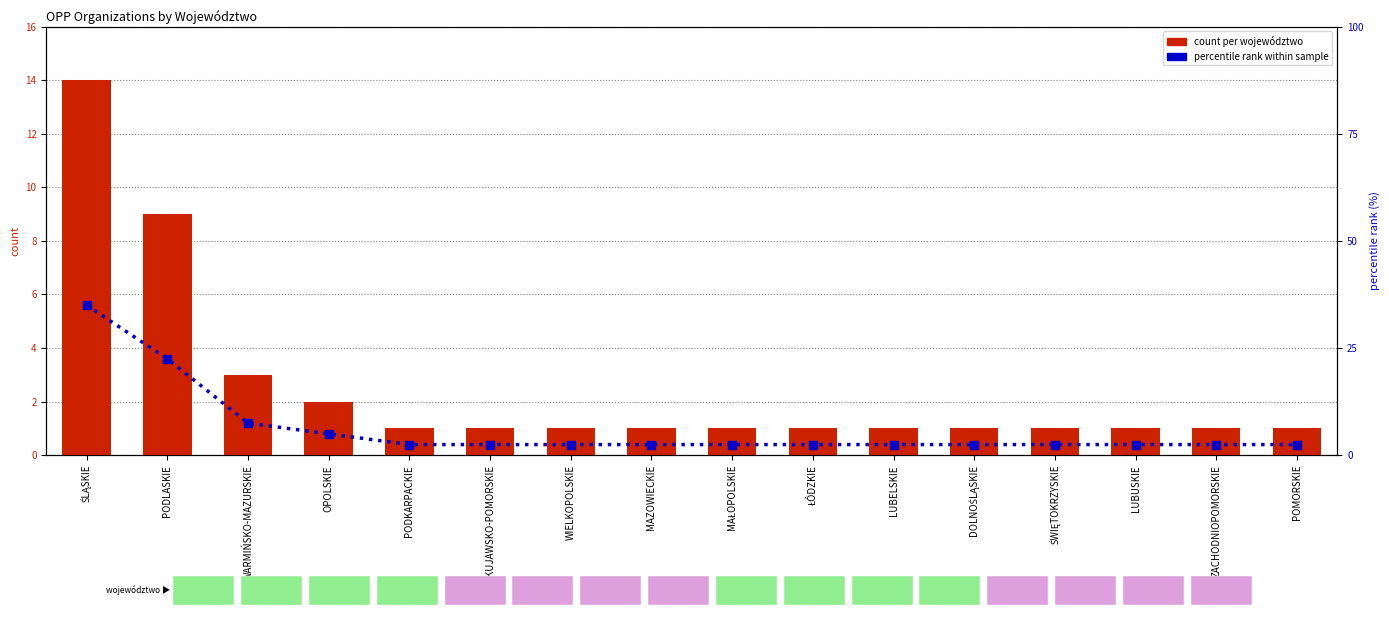

What is the sum of all percentile rank within sample values?

100.0